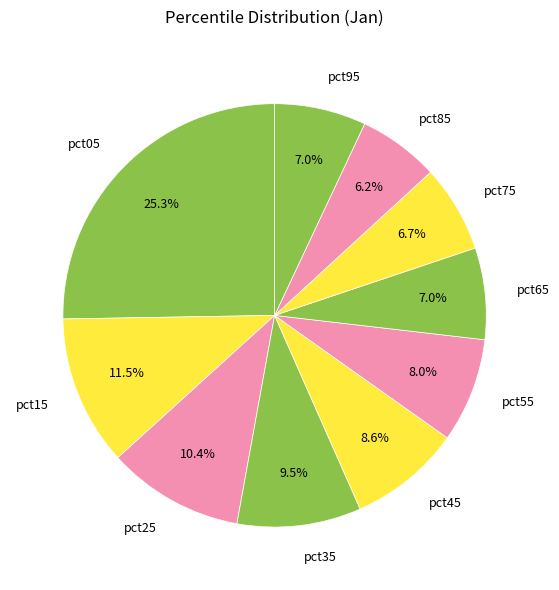

Approximately how many times larger is the value at pct45 compared to pct15?

0.7